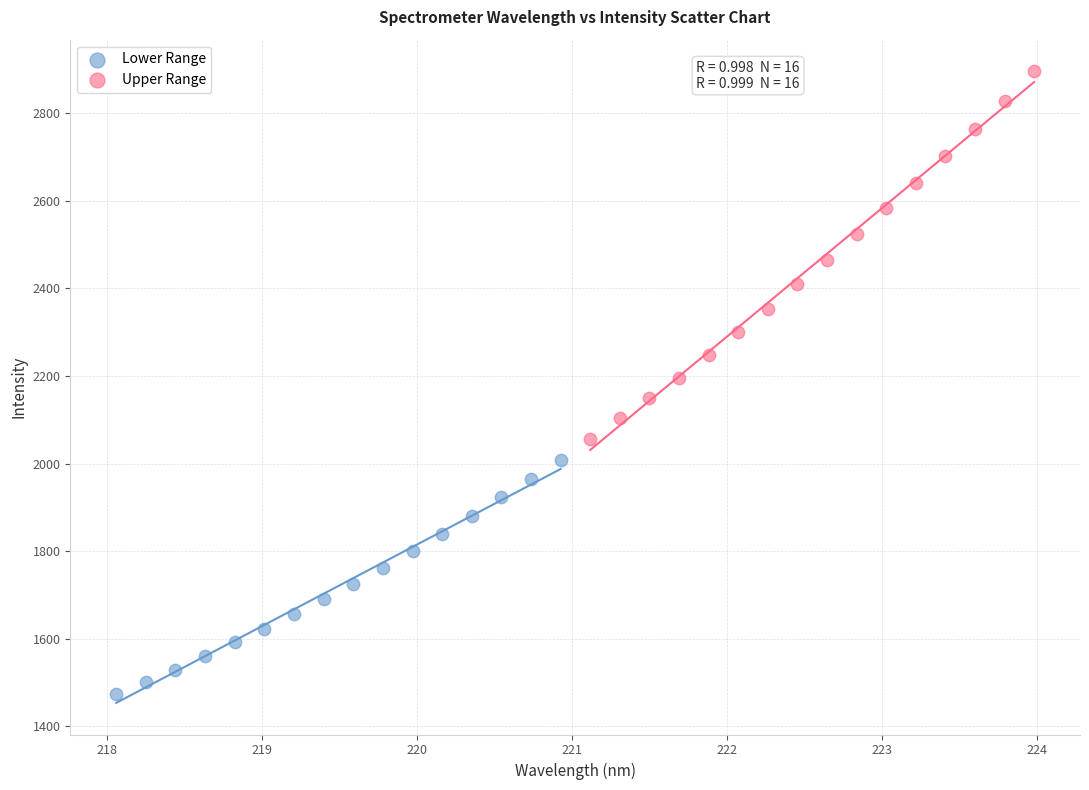

Which series reaches the maximum Y coordinate?

Upper Range